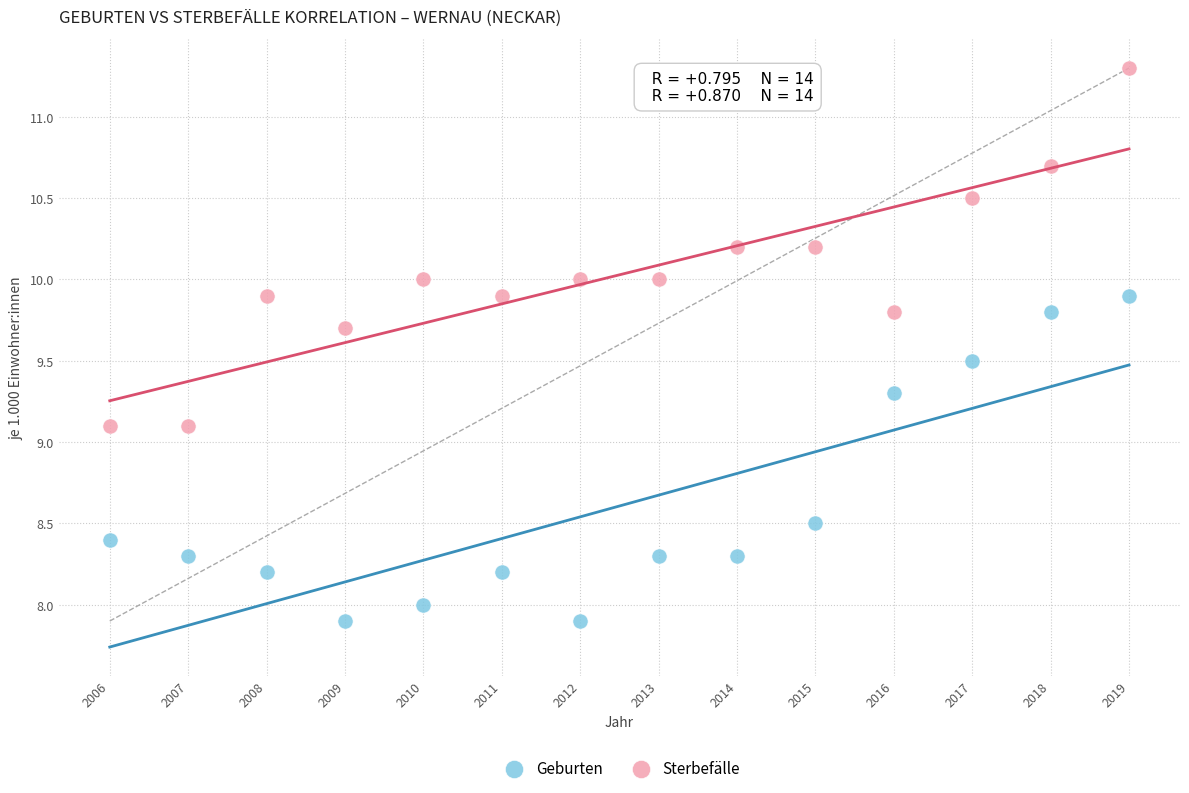

Which series has the largest Y range (max minus min)?

Sterbefälle